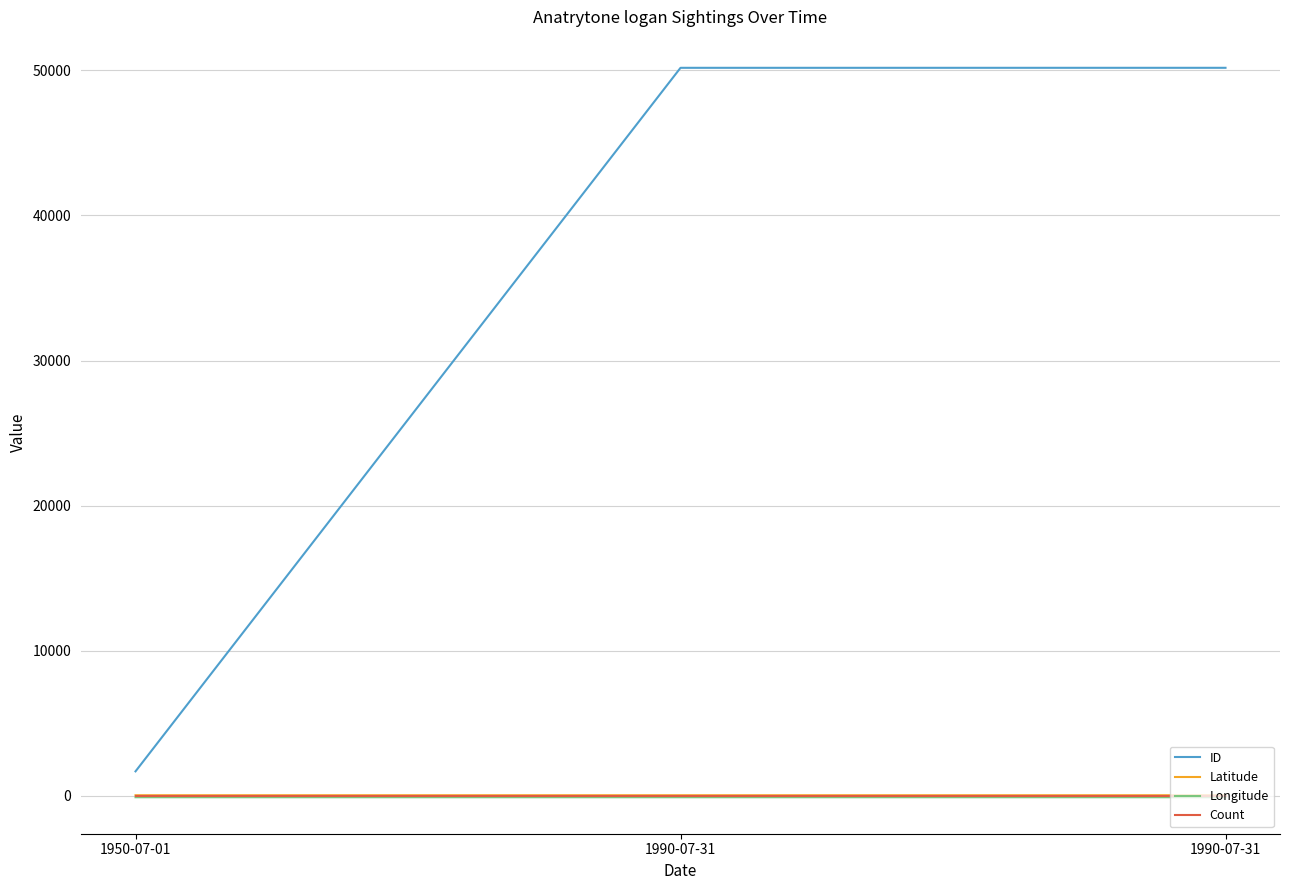

How many lines are shown in the chart?

4